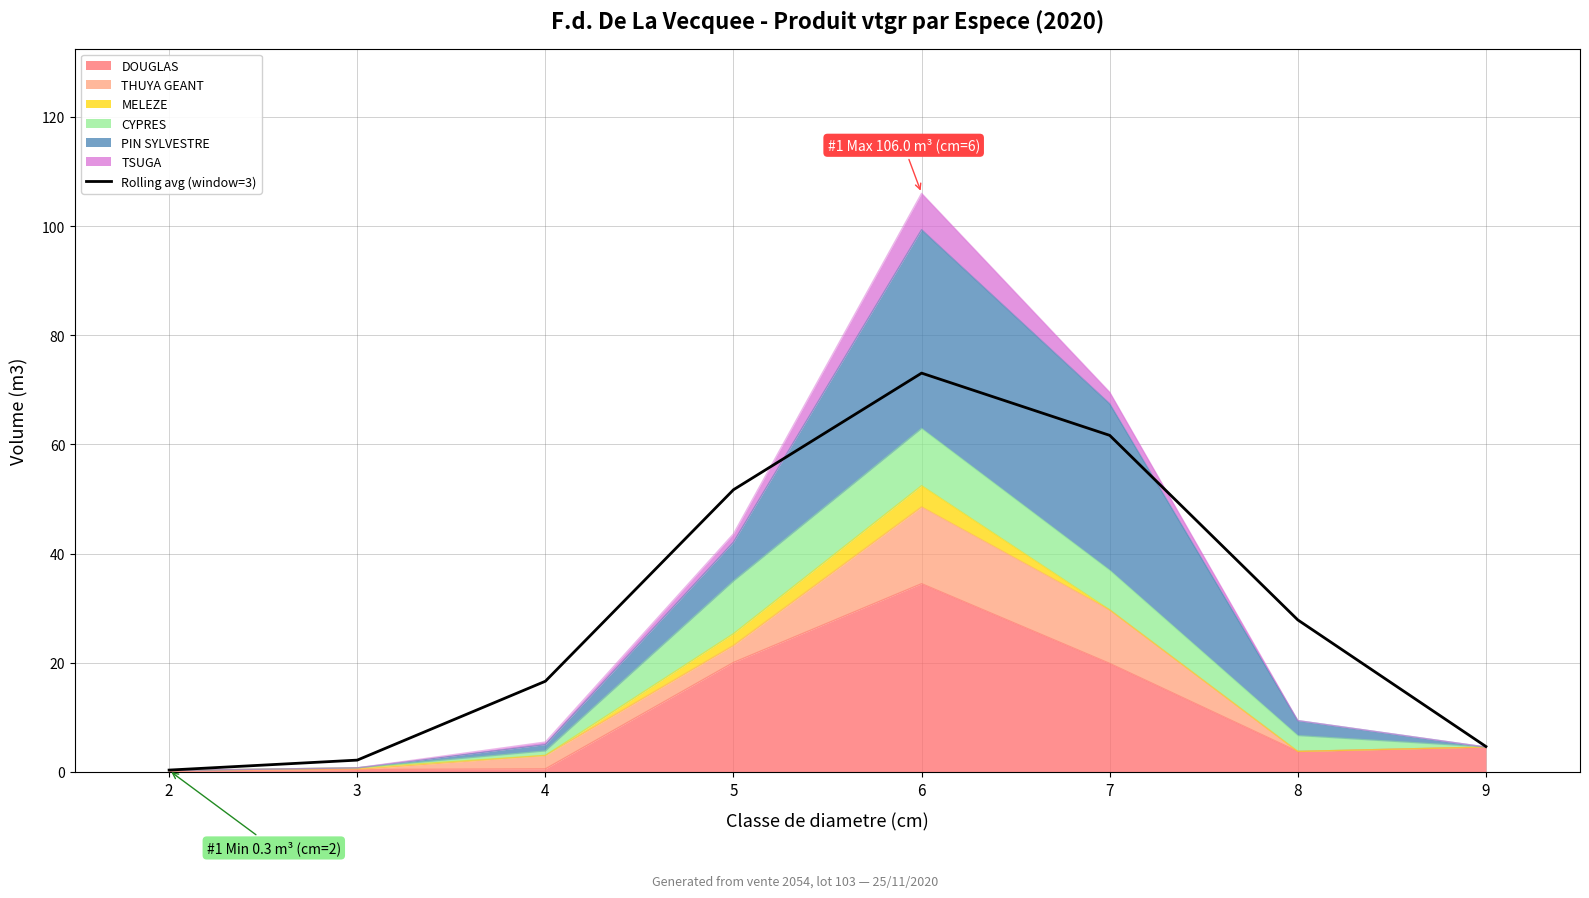

Between 8 and 4, which is larger?

8